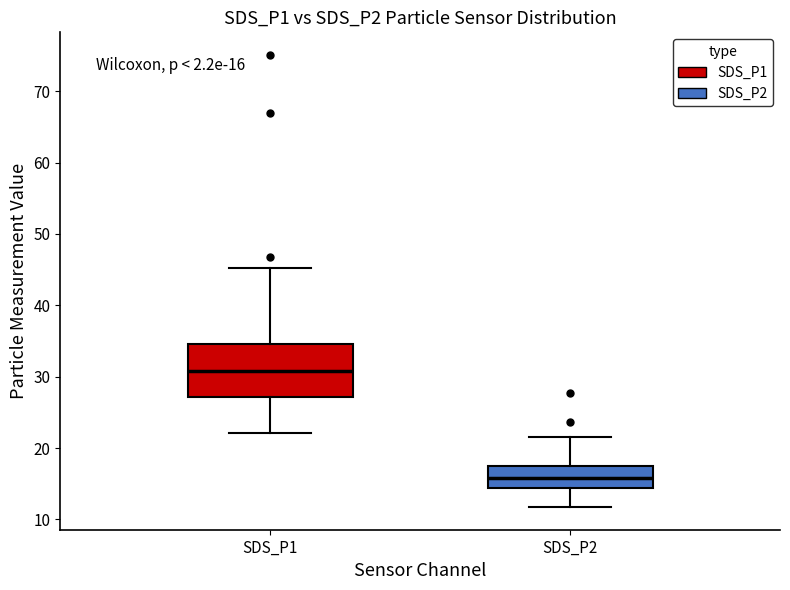

Comparing the boxes themselves (not the whiskers), which one is the tallest?

SDS_P1